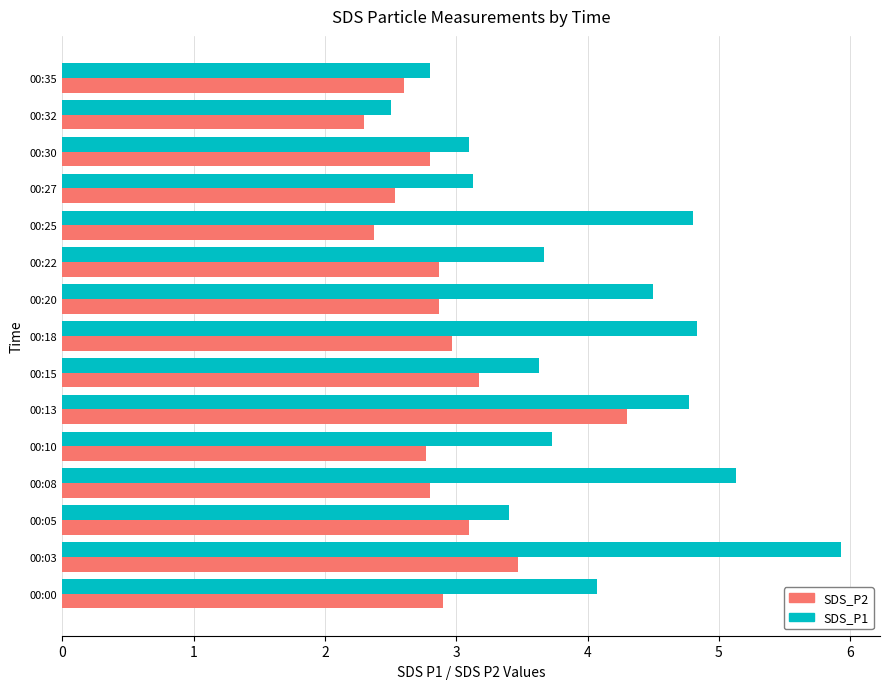

What is the total value across all series at 00:10?

6.5